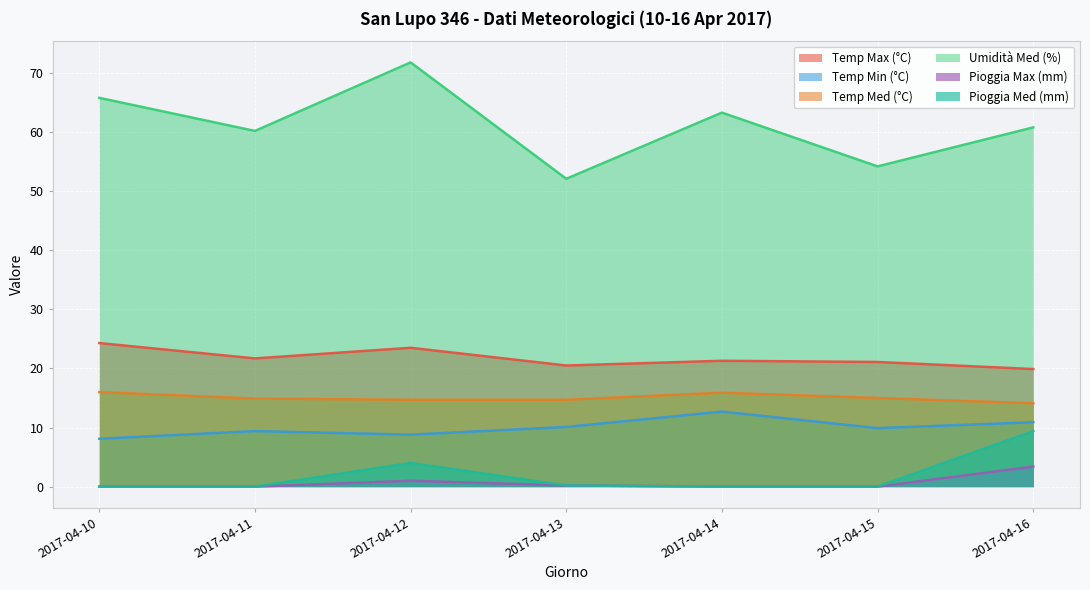

What is the sum of all Temp Min (°C) values?

69.9